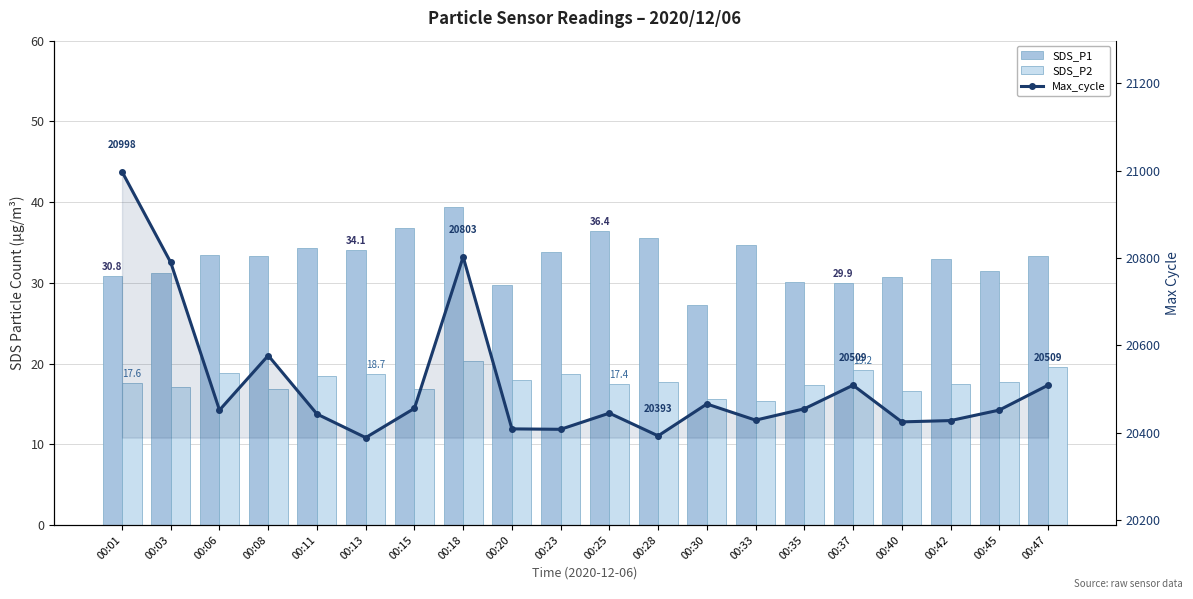

Which series changed the most between 00:25 and 00:37?

Max_cycle